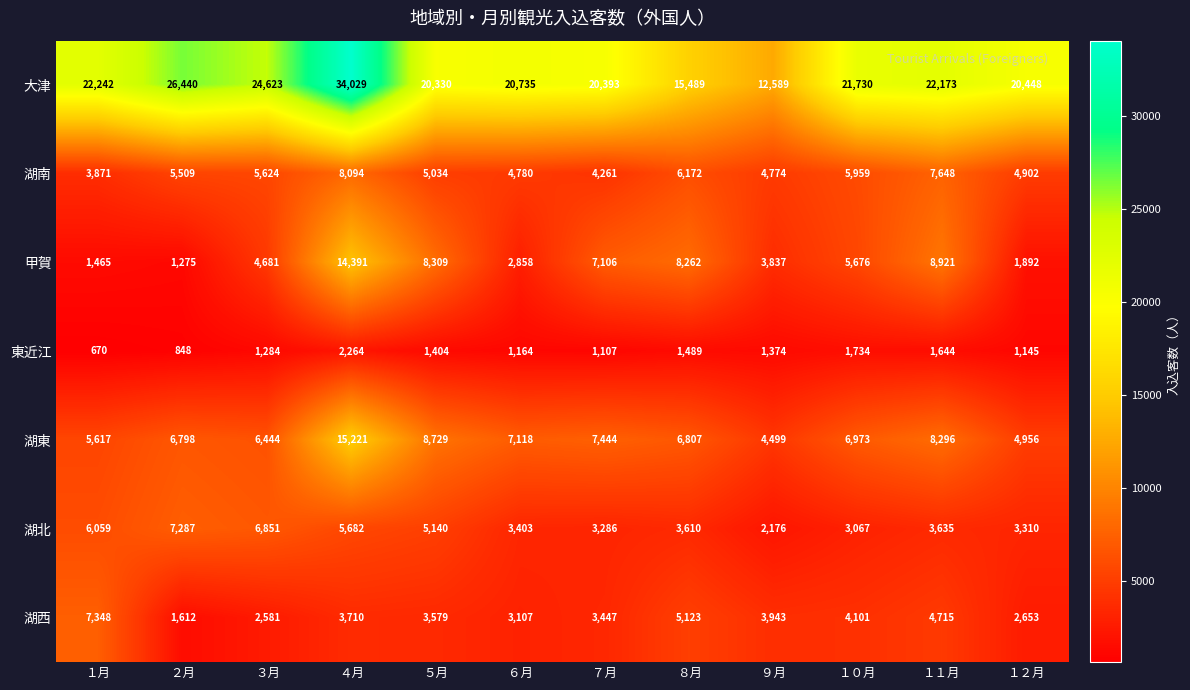

What is the difference between the maximum and minimum values in the 湖東 series?

10722